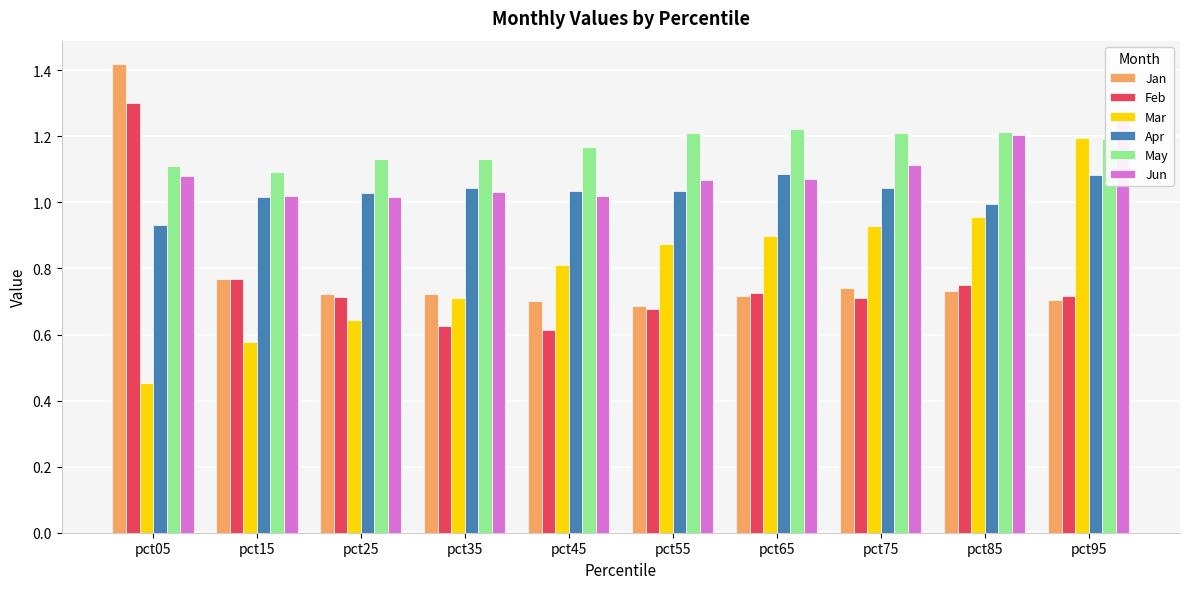

At pct05, list the series in order from smallest to largest.

Mar, Apr, Jun, May, Feb, Jan